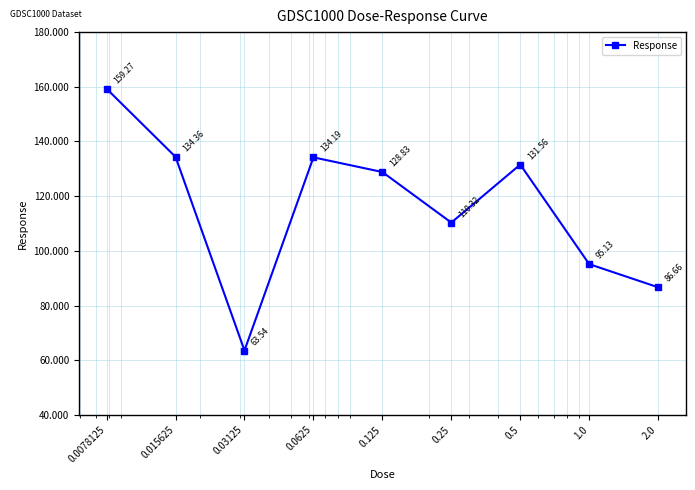

How many data points are above 128?

5